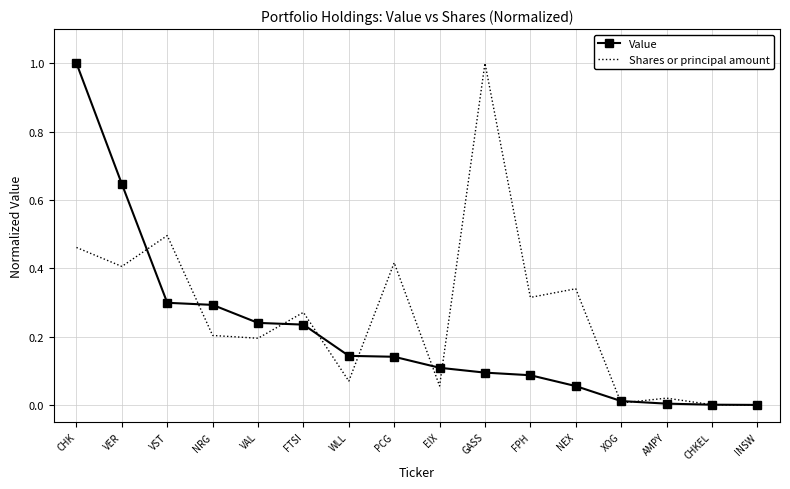

True or false: Shares or principal amount has a value of 0.4 at NRG.

False